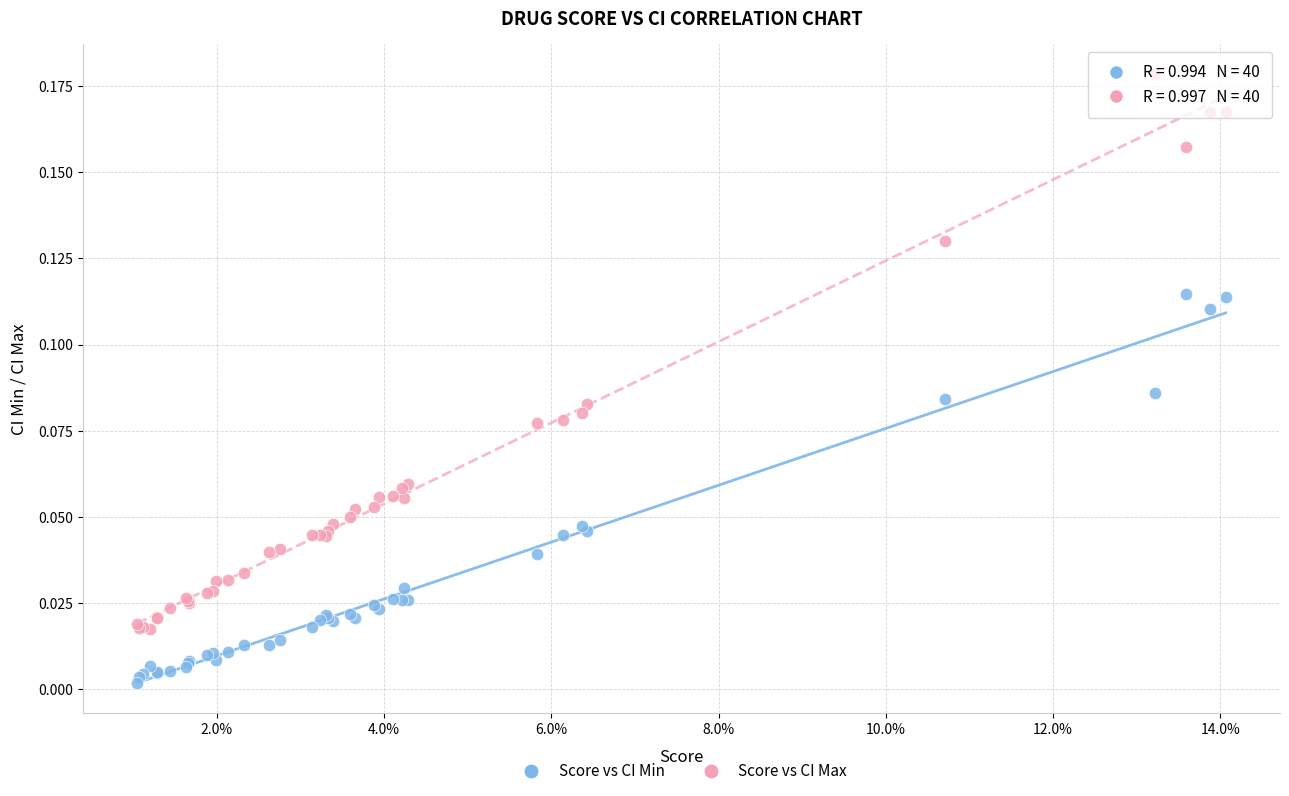

Which series has the largest Y range (max minus min)?

Score vs CI Max